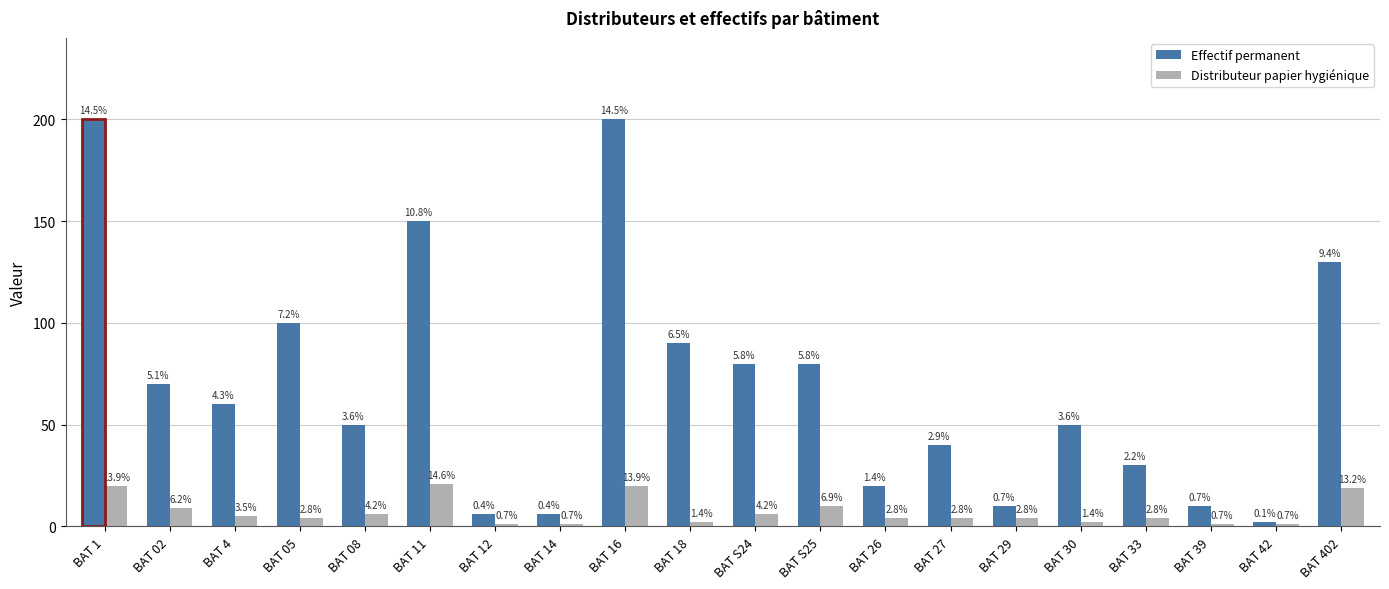

How many data points in Effectif permanent are less than 60?

10